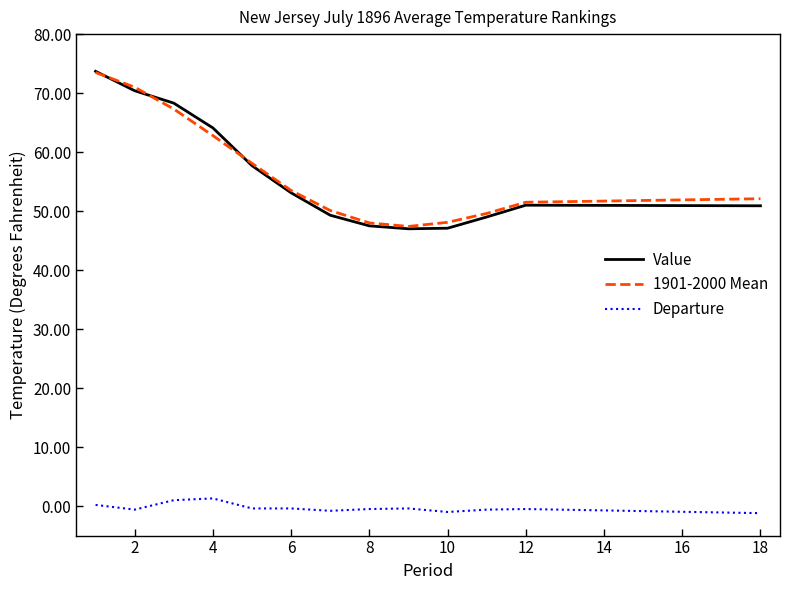

True or false: Departure has more than 0 points higher than both neighbors.

True